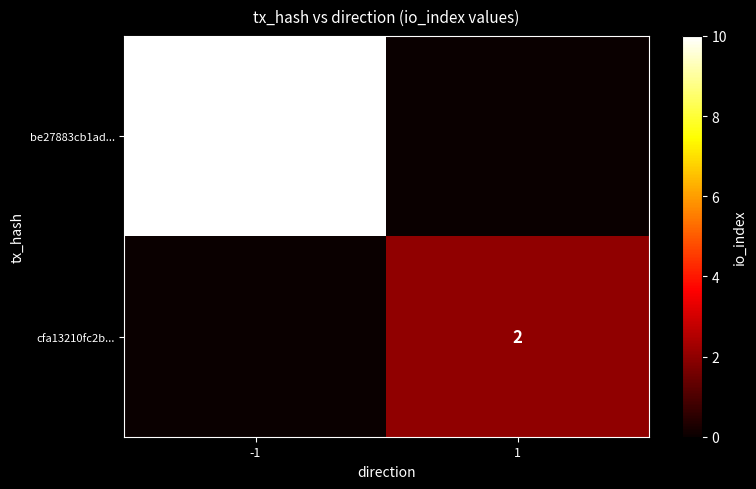

The be27883cb1ad... series shows 5 at -1. True or false?

False